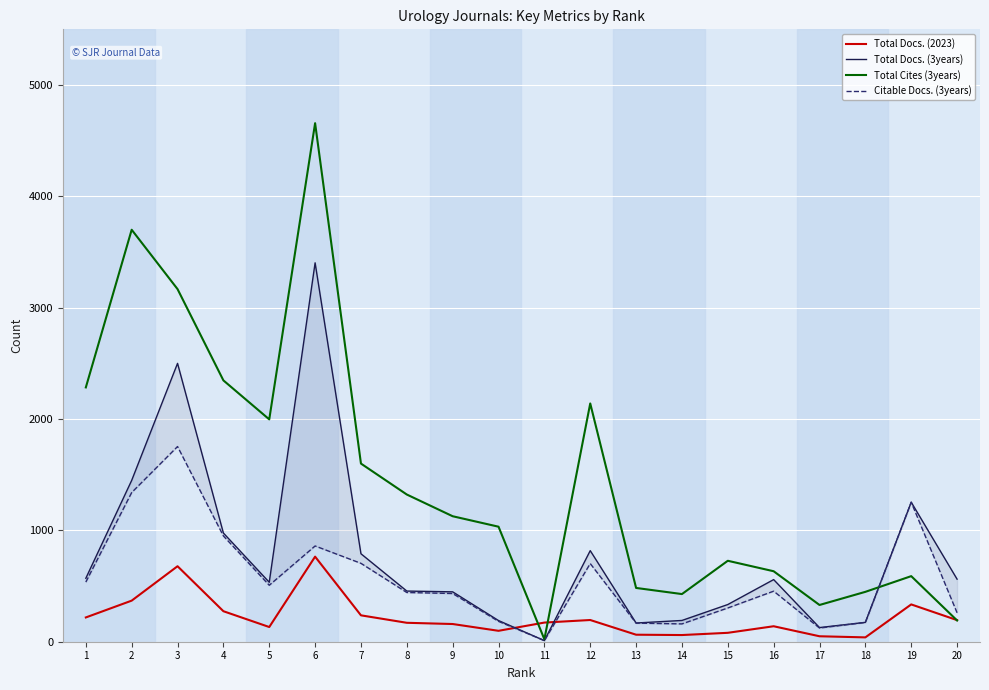

Does the chart display data point markers on the line(s)?

No